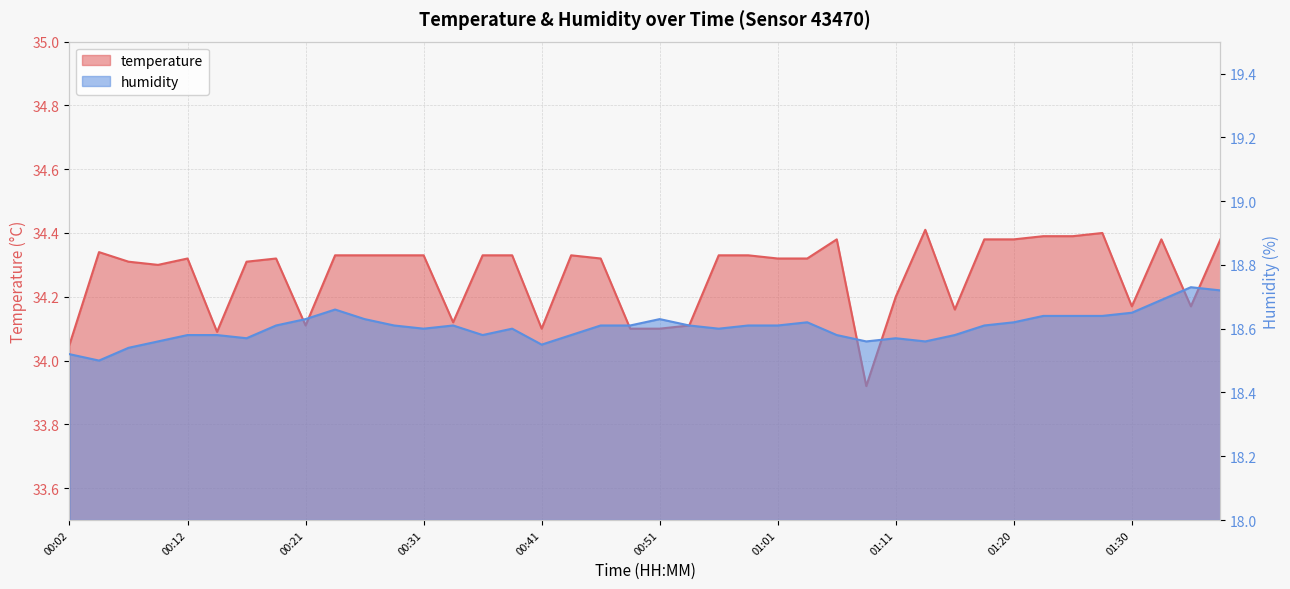

Where does the temperature series first go above 34?

00:02